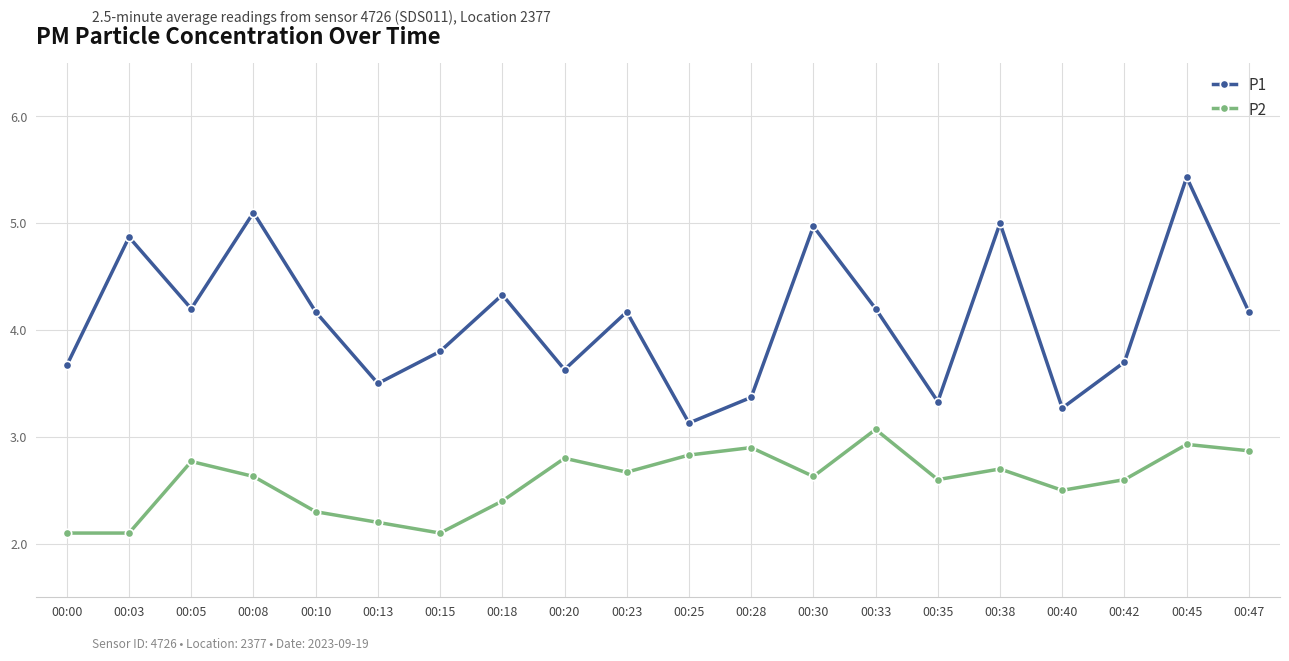

At which category is the sum across all series the highest?

00:45